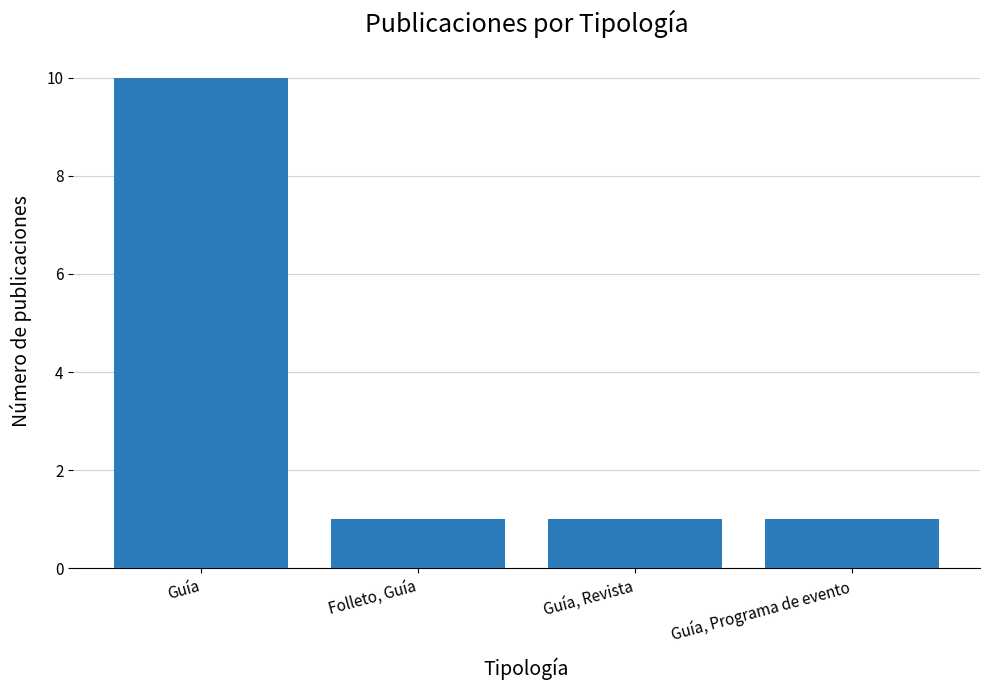

What is the difference between the maximum and minimum values?

9